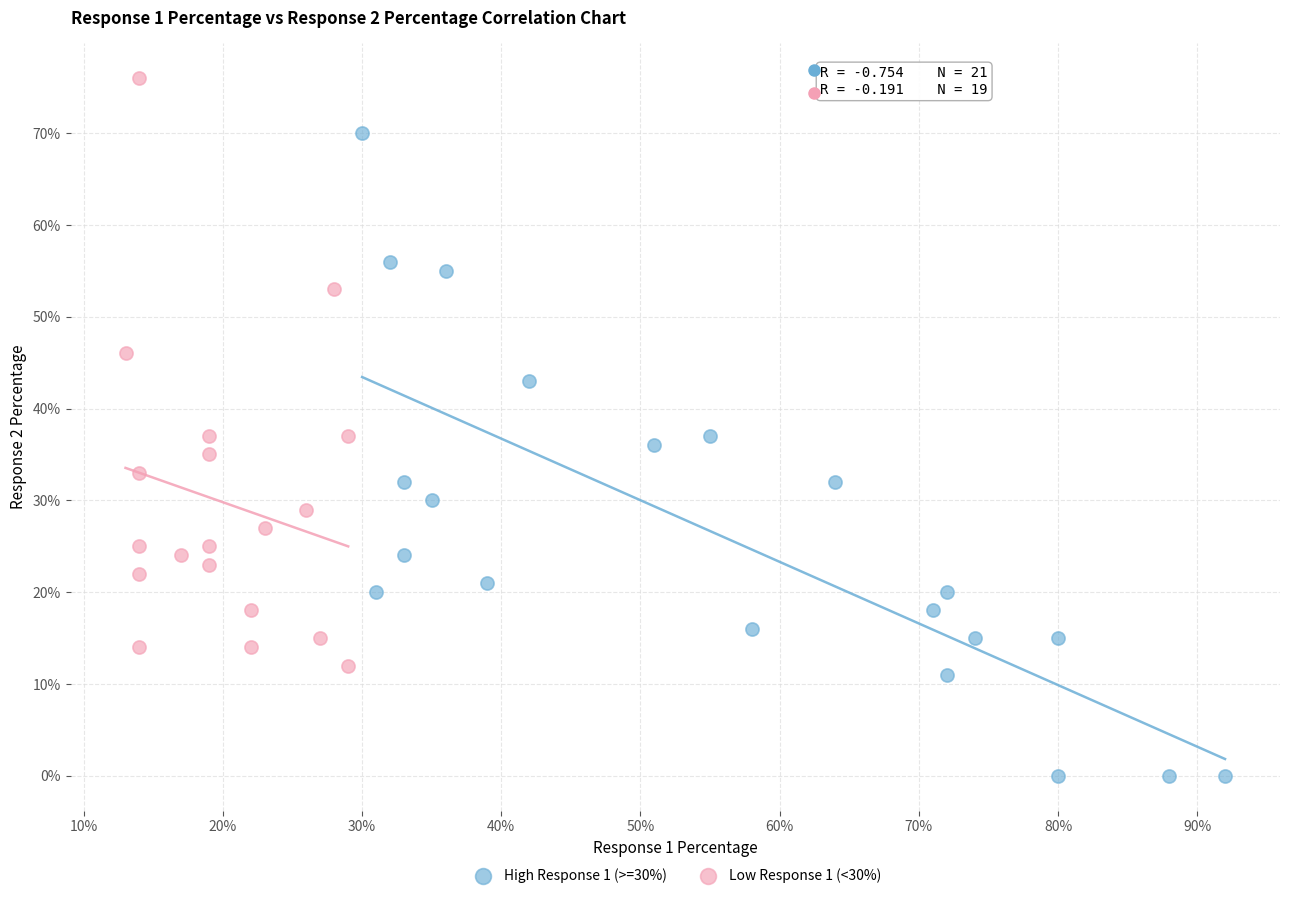

Which series reaches the minimum Y coordinate?

High Response 1 (>=30%)